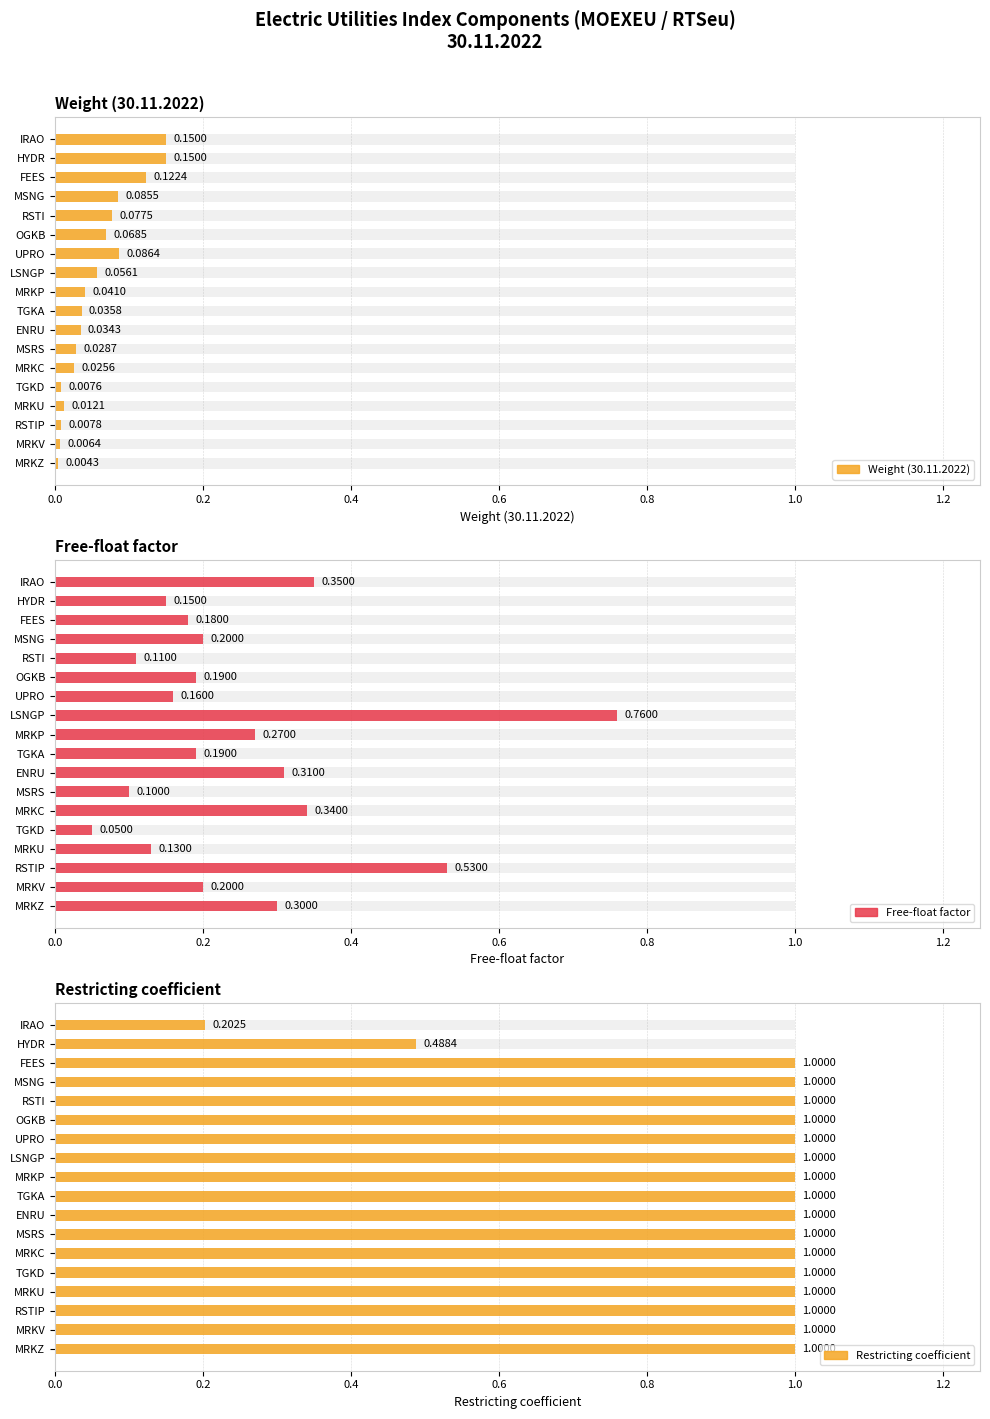

How many data points does each series have?

18